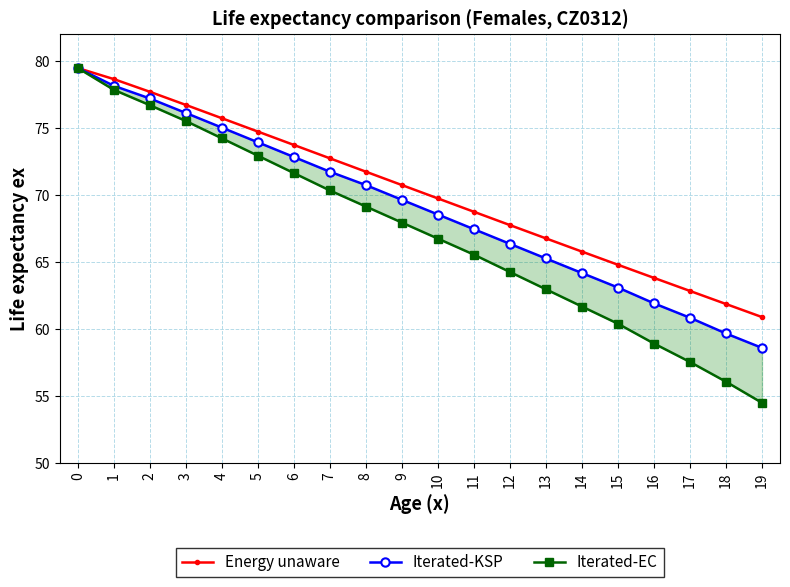

Rank the categories by Iterated-KSP value from lowest to highest.

19, 18, 17, 16, 15, 14, 13, 12, 11, 10, 9, 8, 7, 6, 5, 4, 3, 2, 1, 0